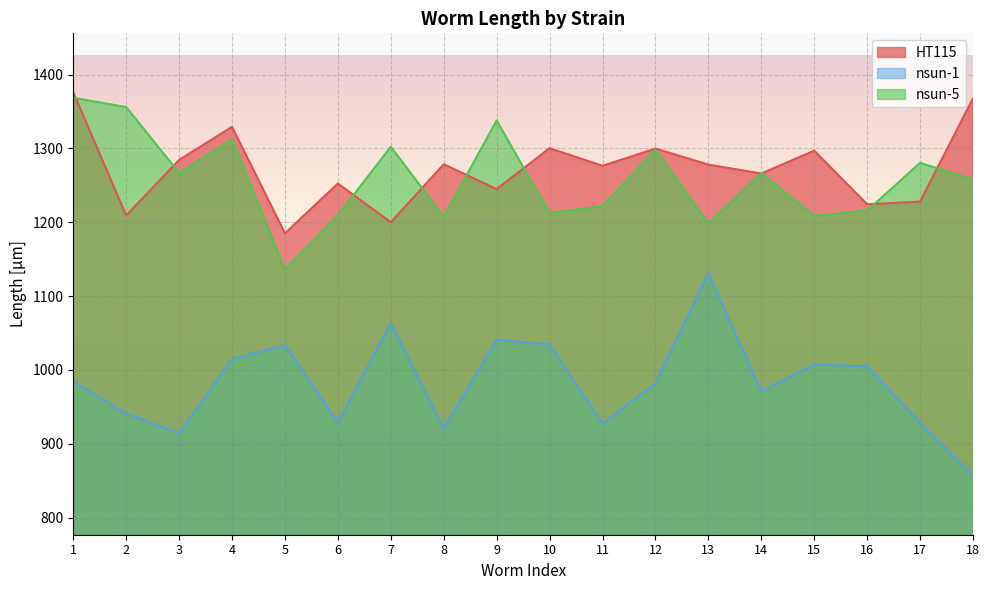

How many intersections are there between nsun-5 and HT115?

10